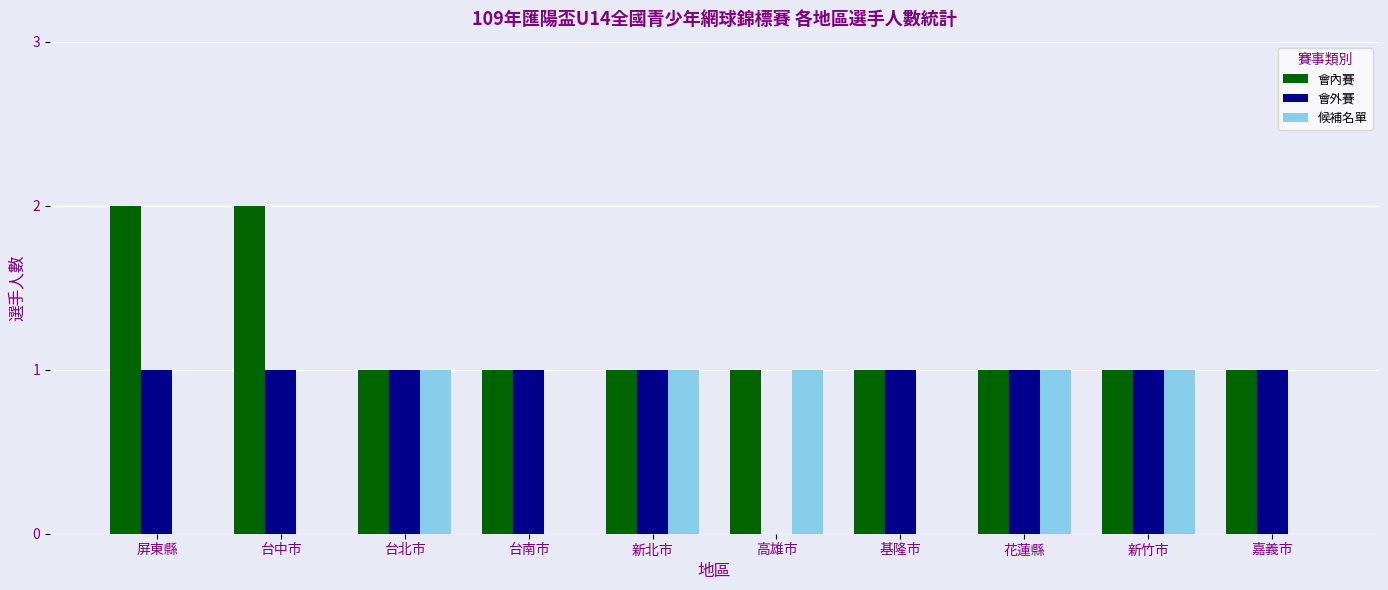

Reading left to right, extract all data points from this chart.

會內賽: 2	2	1	1	1	1	1	1	1	1
會外賽: 1	1	1	1	1	0	1	1	1	1
候補名單: 0	0	1	0	1	1	0	1	1	0